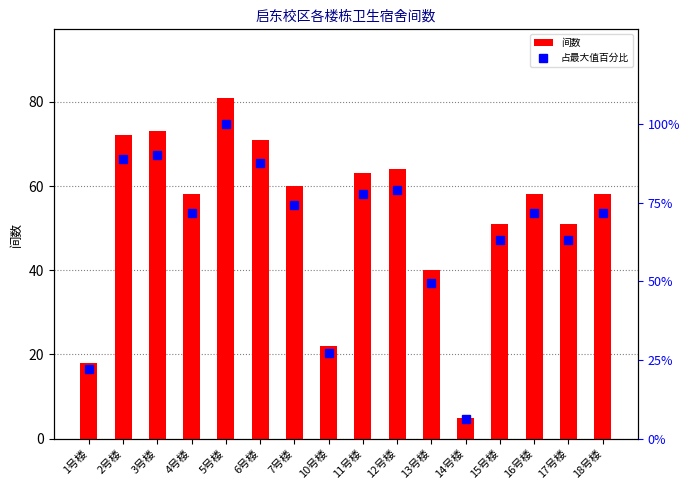

What is the label of the 2nd bar from the right?

17号楼